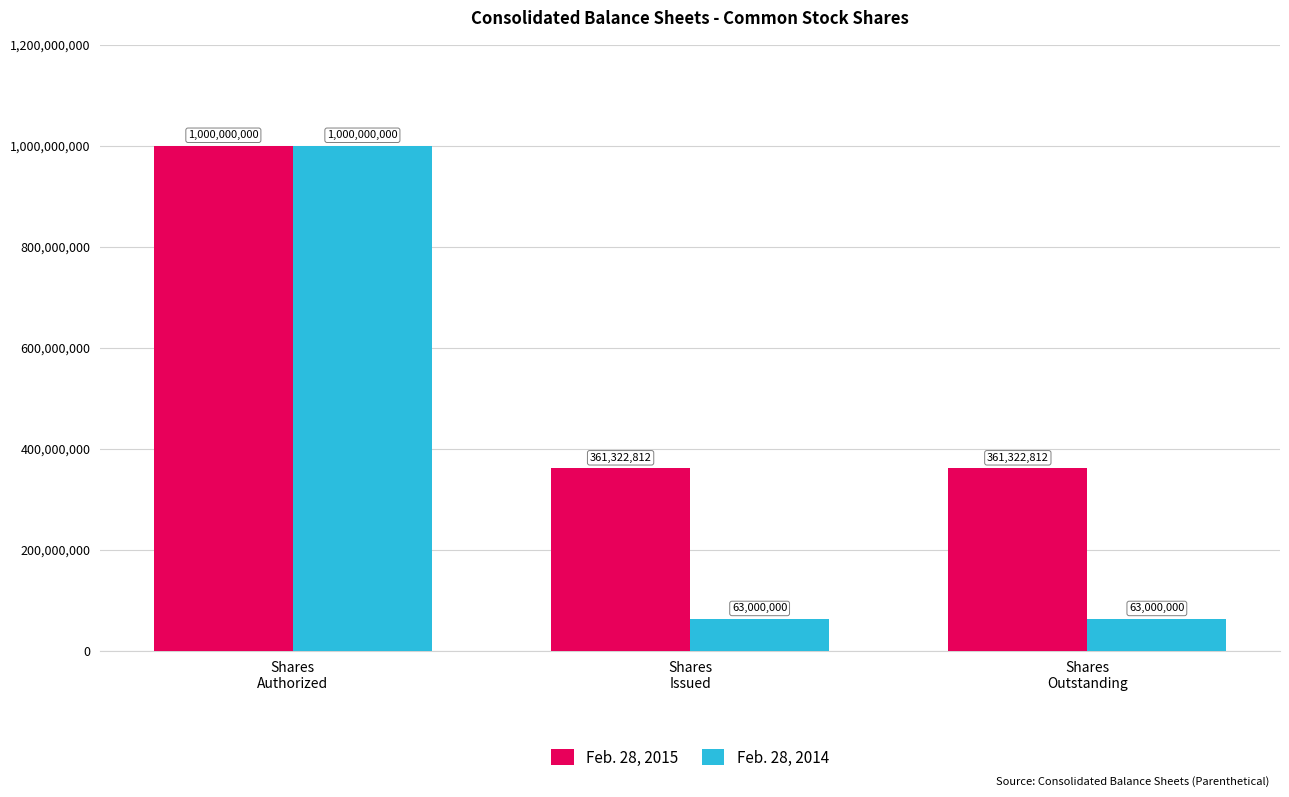

What is the greatest value displayed?

1000000000